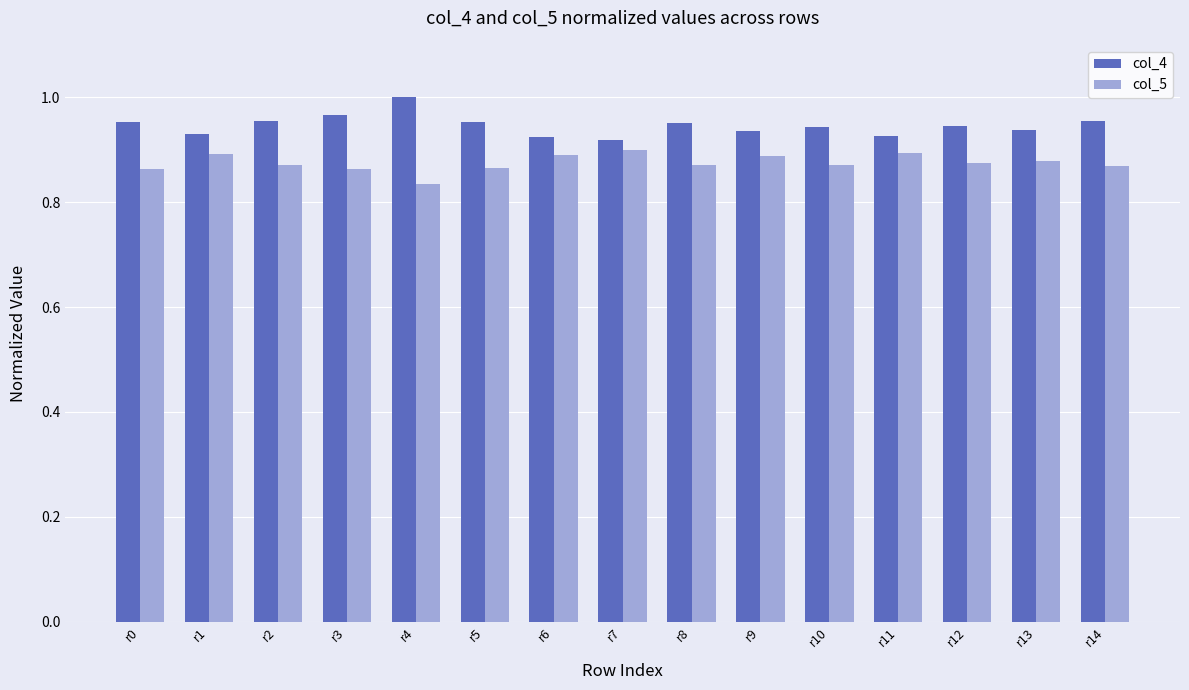

How many series are shown in this chart?

2